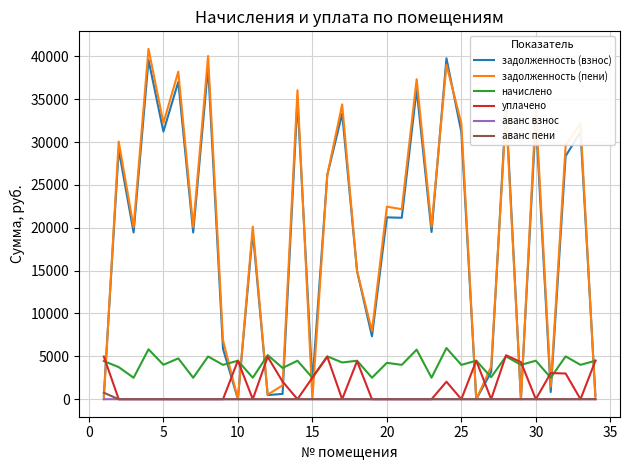

True or false: начислено and задолженность (взнос) cross at least once.

True